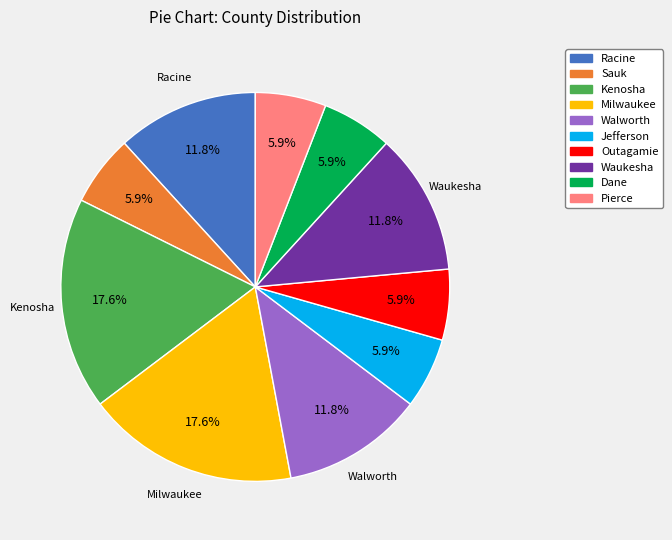

How many segments does this pie chart have?

10